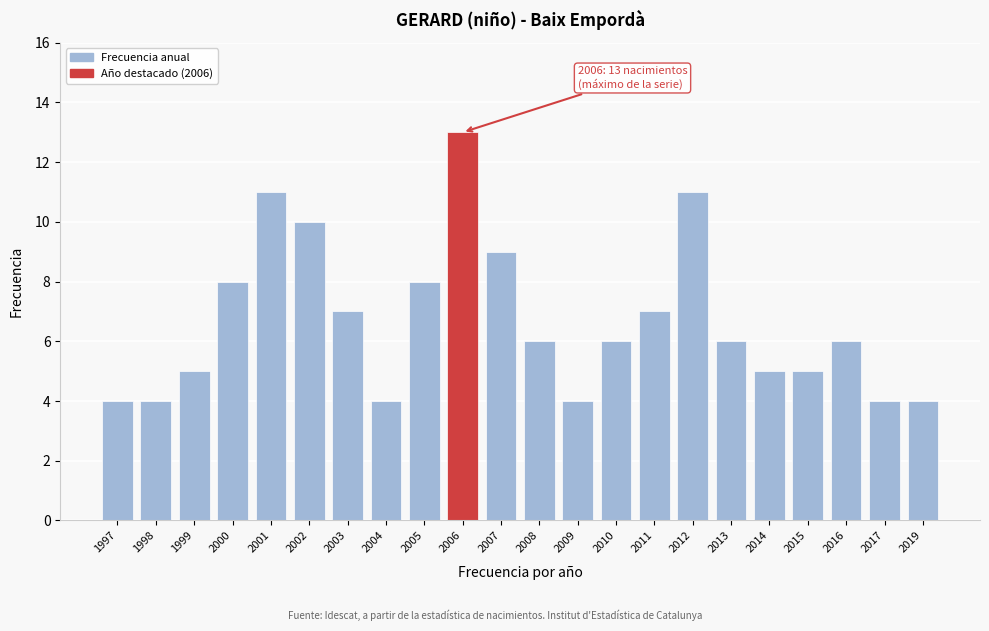

Reading left to right, list all the values displayed in this chart.

1997=4	1998=4	1999=5	2000=8	2001=11	2002=10	2003=7	2004=4	2005=8	2006=13	2007=9	2008=6	2009=4	2010=6	2011=7	2012=11	2013=6	2014=5	2015=5	2016=6	2017=4	2019=4